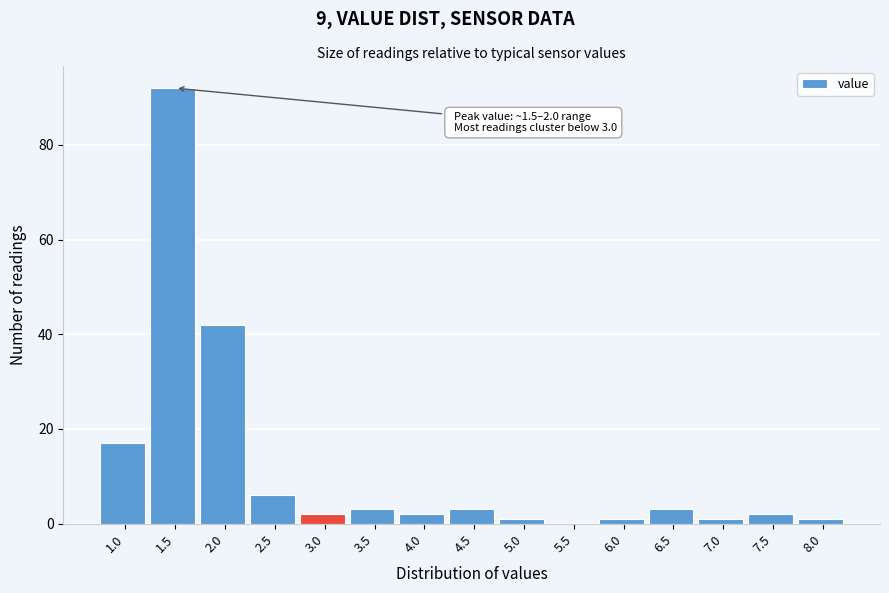

Reading left to right, list all the values displayed in this chart.

1.0=17	1.5=92	2.0=42	2.5=6	3.0=2	3.5=3	4.0=2	4.5=3	5.0=1	5.5=0	6.0=1	6.5=3	7.0=1	7.5=2	8.0=1